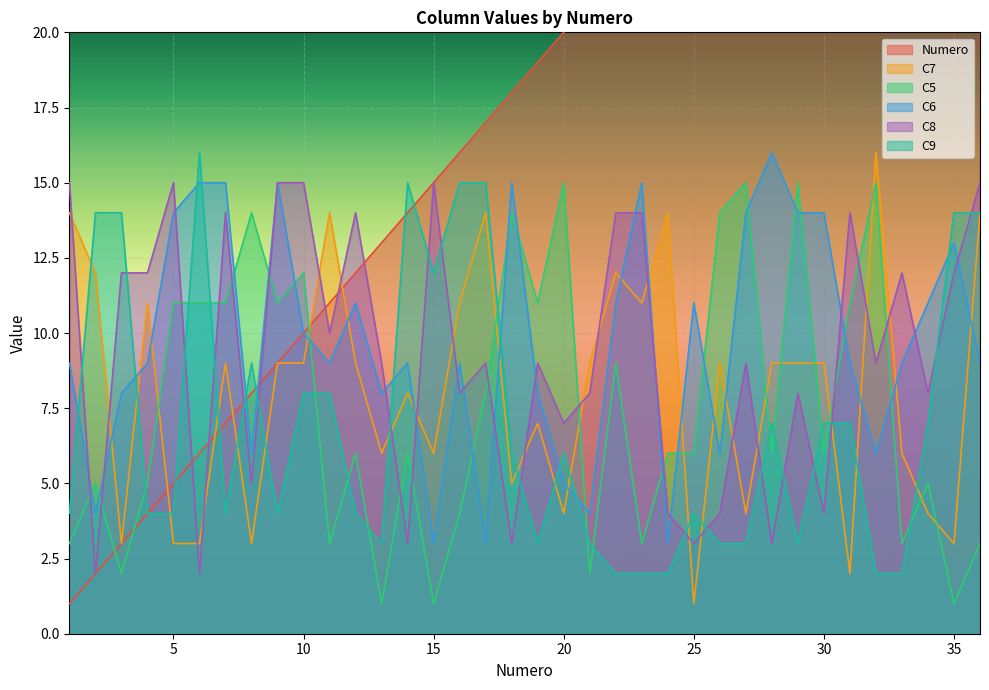

True or false: C5 and C7 cross at least once.

True